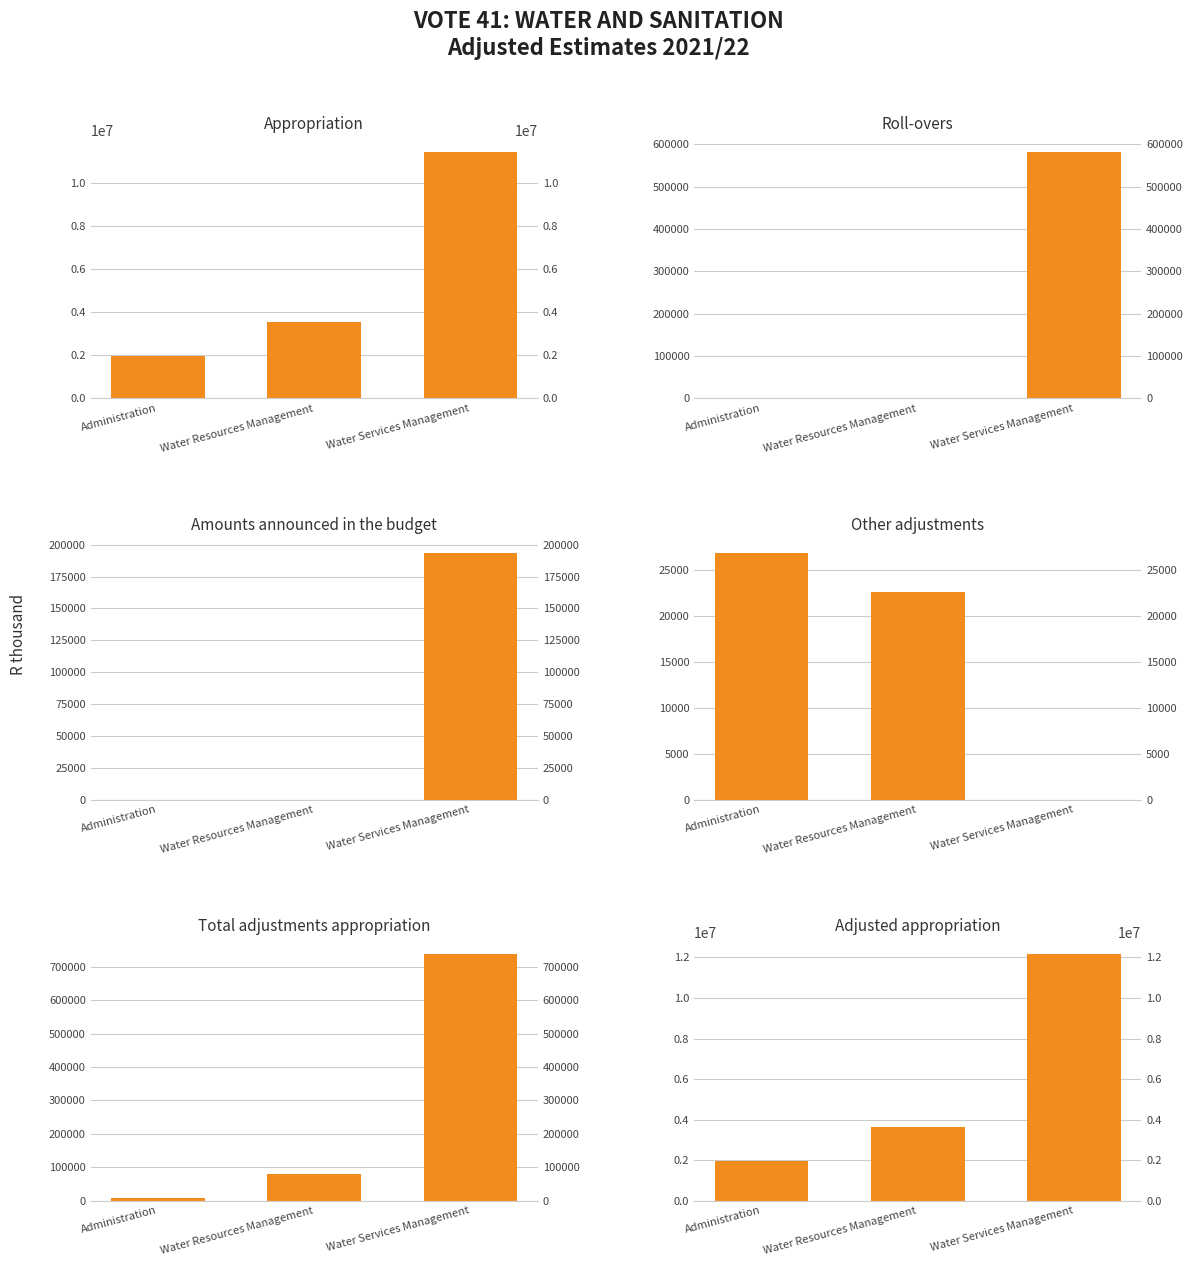

Reading left to right, list all the values displayed in this chart.

Appropriation: 1950914	3538027	11421139
Roll-overs: 0	0	582200
Amounts announced in the budget: 0	0	193345
Other adjustments: 26846	22586	0
Total adjustments appropriation: 9103	78573	737301
Adjusted appropriation: 1960017	3616600	12158440